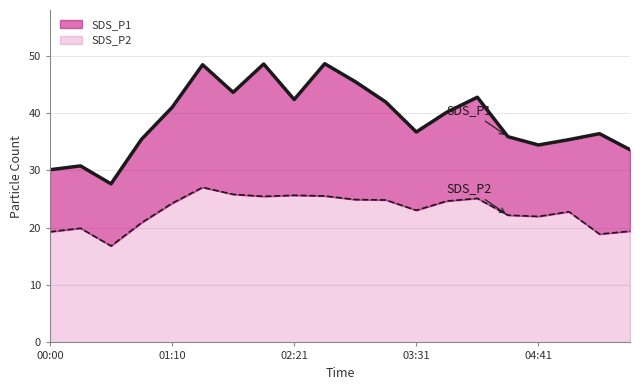

In SDS_P1, how many points are higher than both neighbors (excluding endpoints)?

6